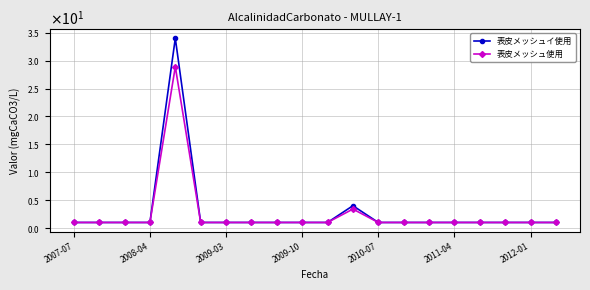

How many interior local peaks does the 表皮メッシュイ使用 series have?

2